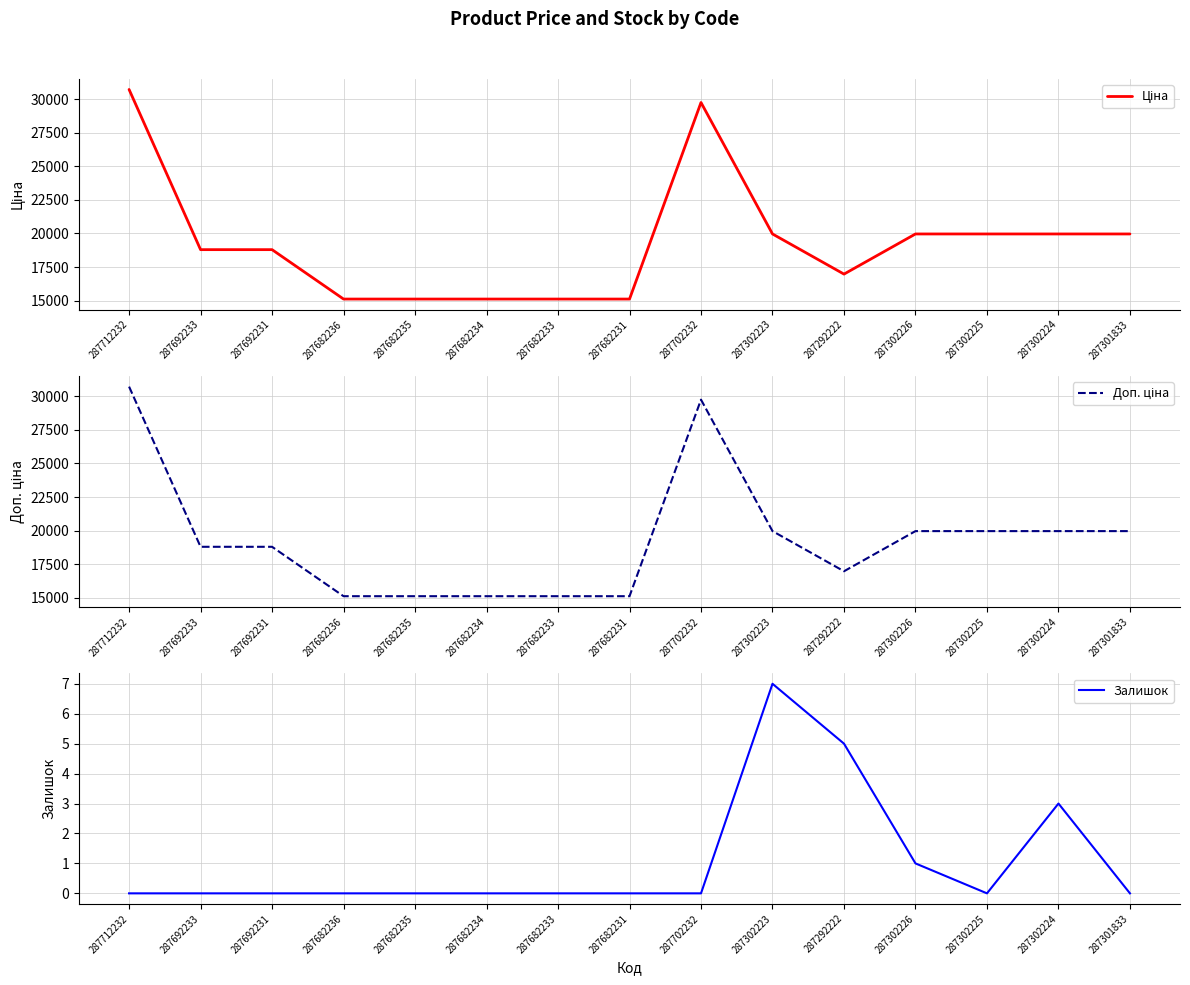

Rank the categories by Залишок value from highest to lowest.

287302223, 287292222, 287302224, 287302226, 287712232, 287692233, 287692231, 287682236, 287682235, 287682234, 287682233, 287682231, 287702232, 287302225, 287301833